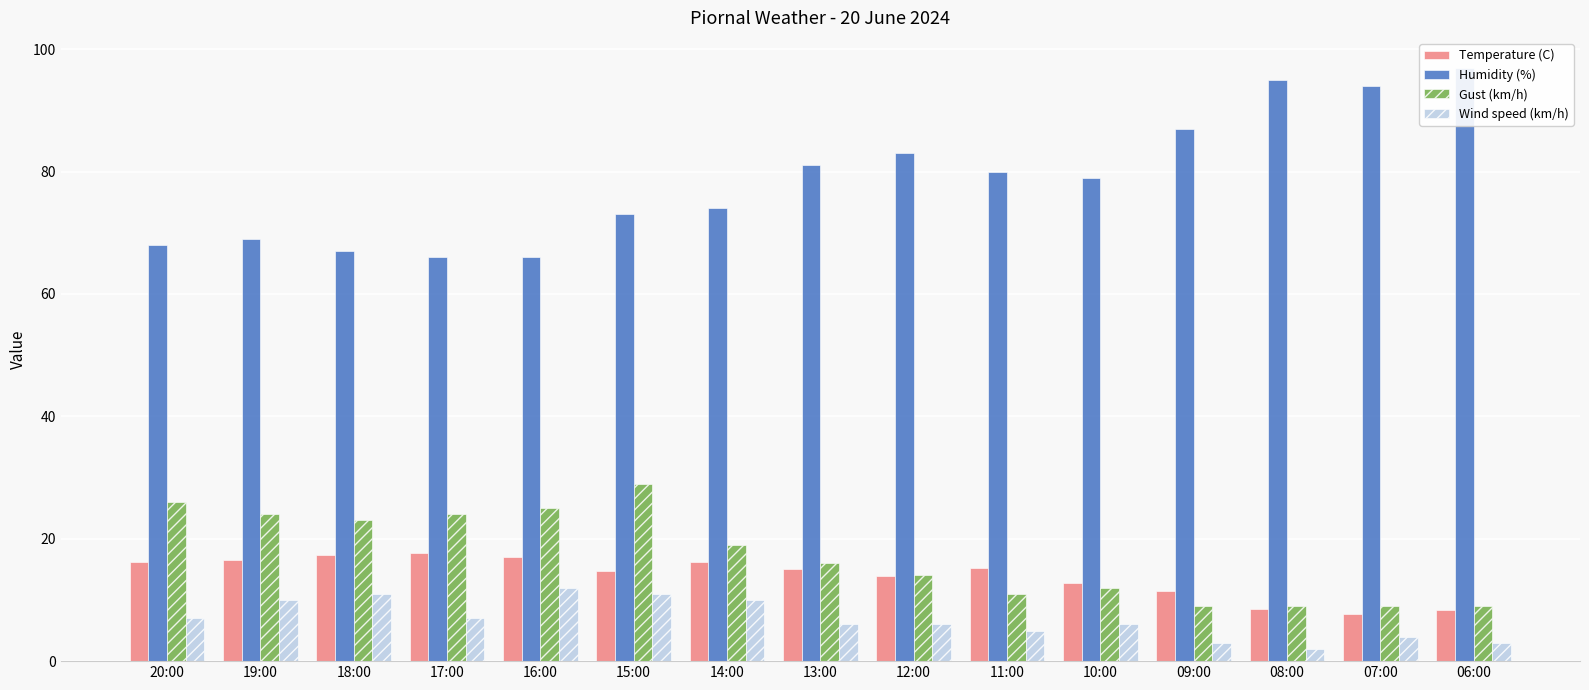

Reading right to left, extract all data points from this chart.

Temperature (C): 06:00=8.4	07:00=7.7	08:00=8.5	09:00=11.5	10:00=12.7	11:00=15.2	12:00=13.9	13:00=15.0	14:00=16.2	15:00=14.8	16:00=17.0	17:00=17.6	18:00=17.3	19:00=16.5	20:00=16.2
Humidity (%): 06:00=97.0	07:00=94.0	08:00=95.0	09:00=87.0	10:00=79.0	11:00=80.0	12:00=83.0	13:00=81.0	14:00=74.0	15:00=73.0	16:00=66.0	17:00=66.0	18:00=67.0	19:00=69.0	20:00=68.0
Gust (km/h): 06:00=9.0	07:00=9.0	08:00=9.0	09:00=9.0	10:00=12.0	11:00=11.0	12:00=14.0	13:00=16.0	14:00=19.0	15:00=29.0	16:00=25.0	17:00=24.0	18:00=23.0	19:00=24.0	20:00=26.0
Wind speed (km/h): 06:00=3.0	07:00=4.0	08:00=2.0	09:00=3.0	10:00=6.0	11:00=5.0	12:00=6.0	13:00=6.0	14:00=10.0	15:00=11.0	16:00=12.0	17:00=7.0	18:00=11.0	19:00=10.0	20:00=7.0